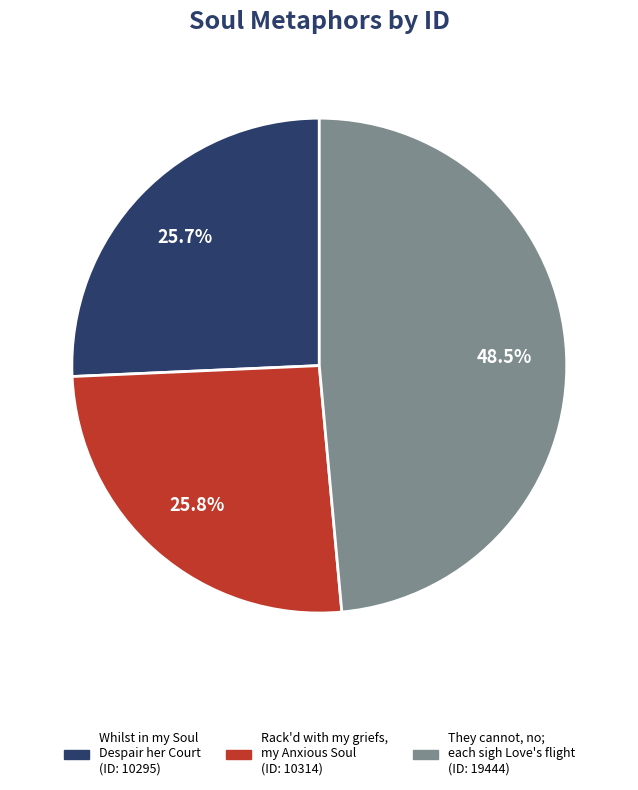

To the nearest percent, what is the combined percentage of They cannot, no; each sigh Love's flight and Whilst in my Soul Despair her Court?

74%